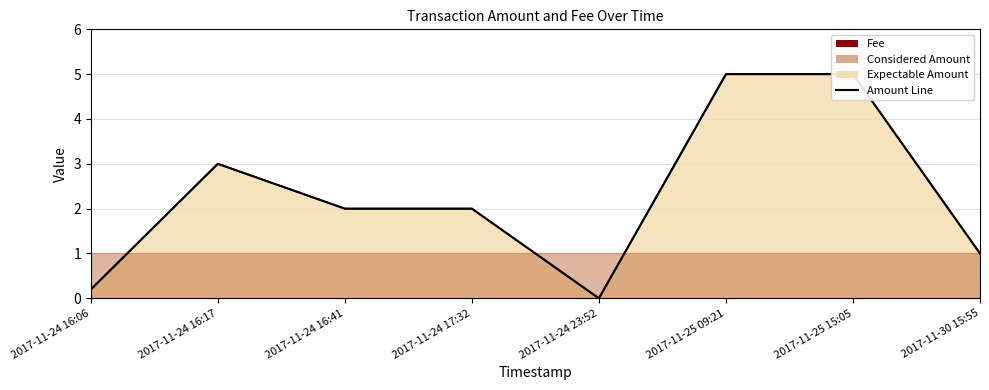

Reading left to right, transcribe all the data shown in this chart.

2017-11-24 16:06=0.2	2017-11-24 16:17=3.0	2017-11-24 16:41=2.0	2017-11-24 17:32=2.0	2017-11-24 23:52=0.0	2017-11-25 09:21=5.0	2017-11-25 15:05=5.0	2017-11-30 15:55=1.0